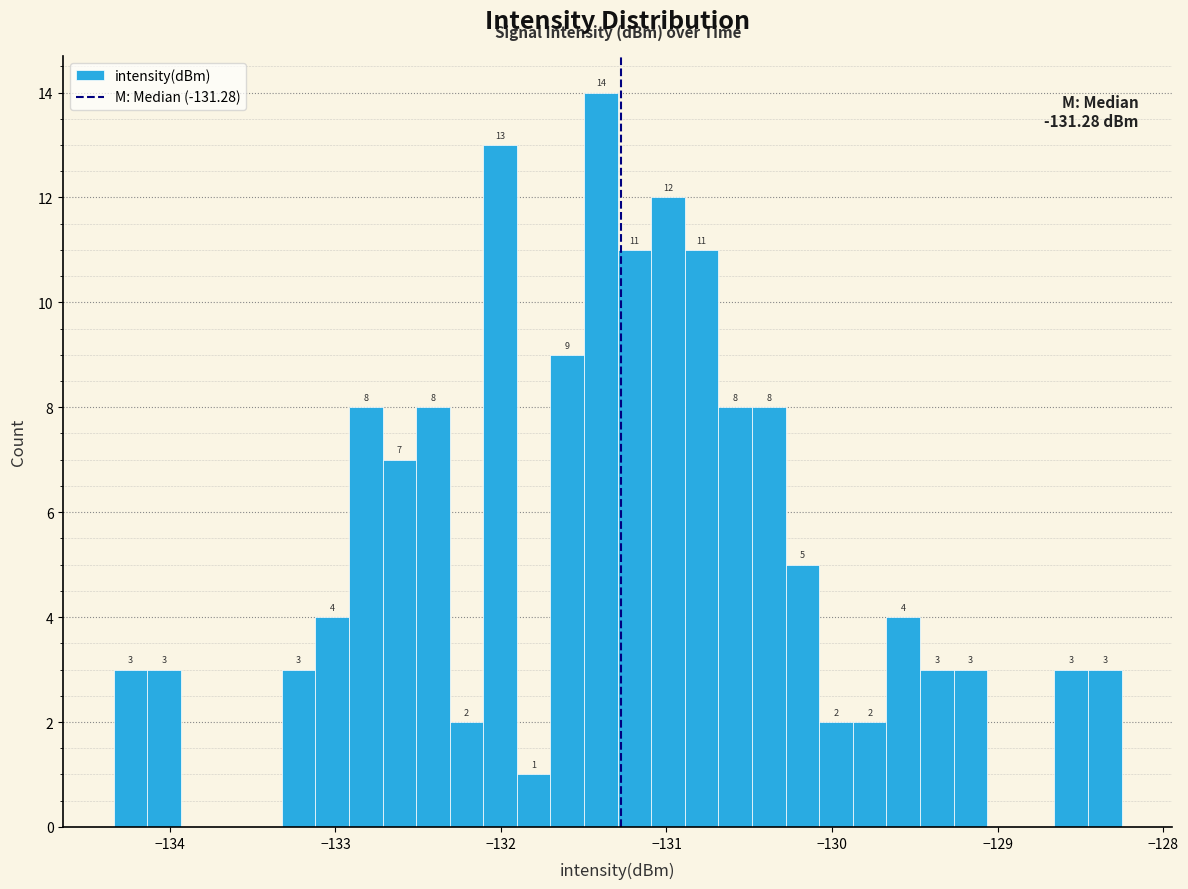

Read against the x-axis, roughly where is the centre of the tallest bar?

-131.4